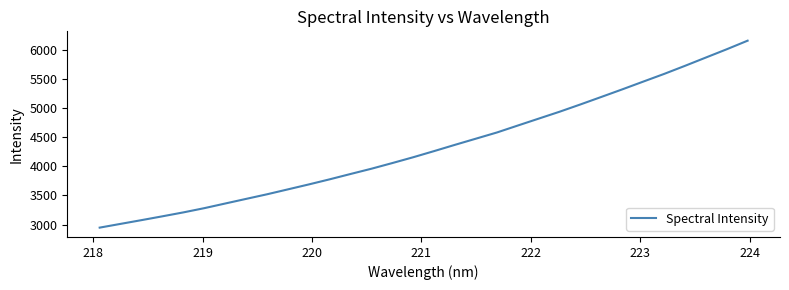

Does the chart have visible grid lines?

No